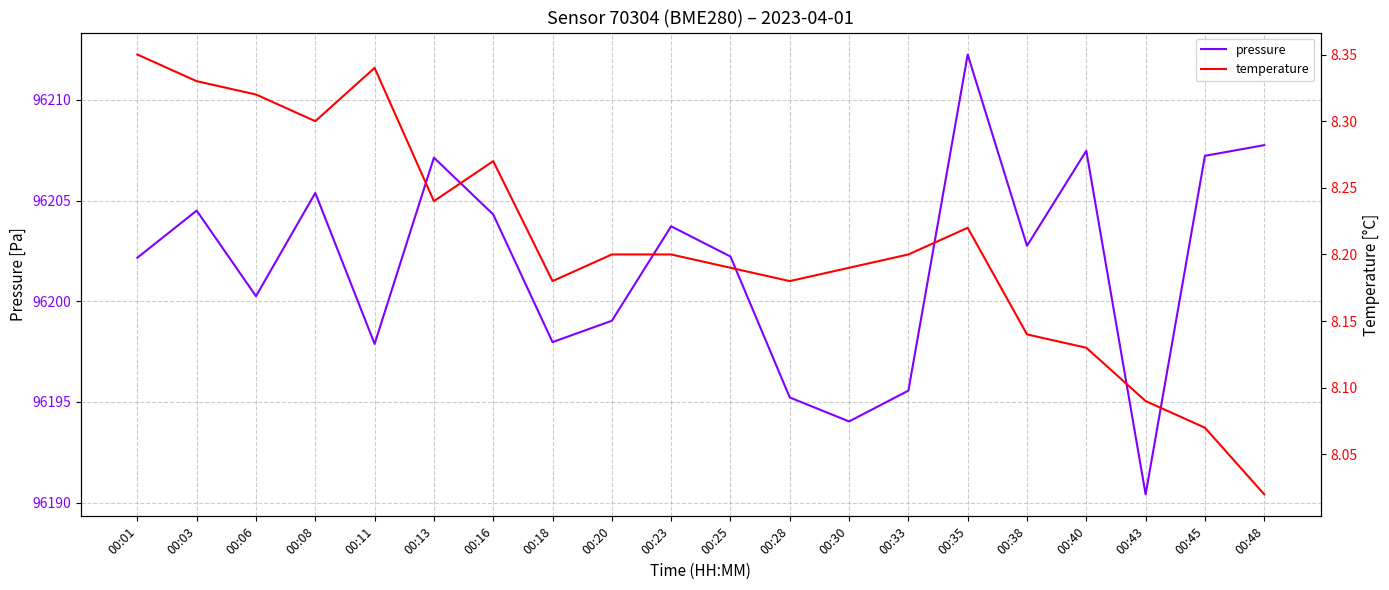

What are all the series names shown in the legend?

pressure, temperature